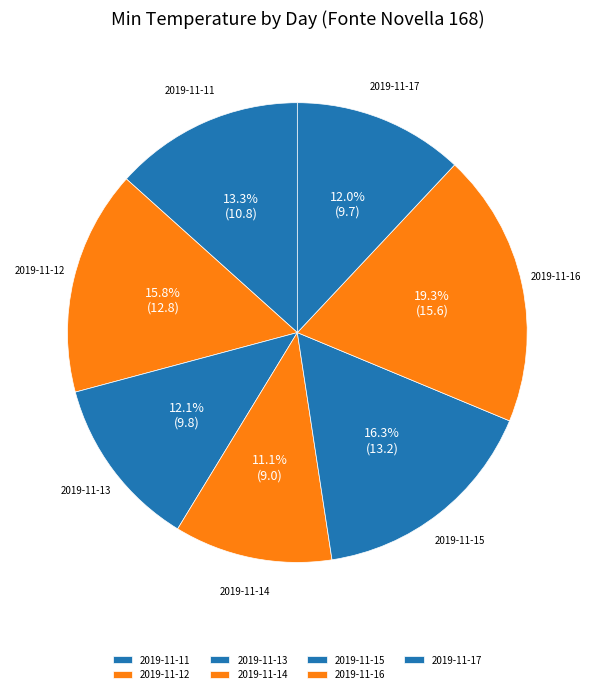

How many segments does this pie chart have?

7